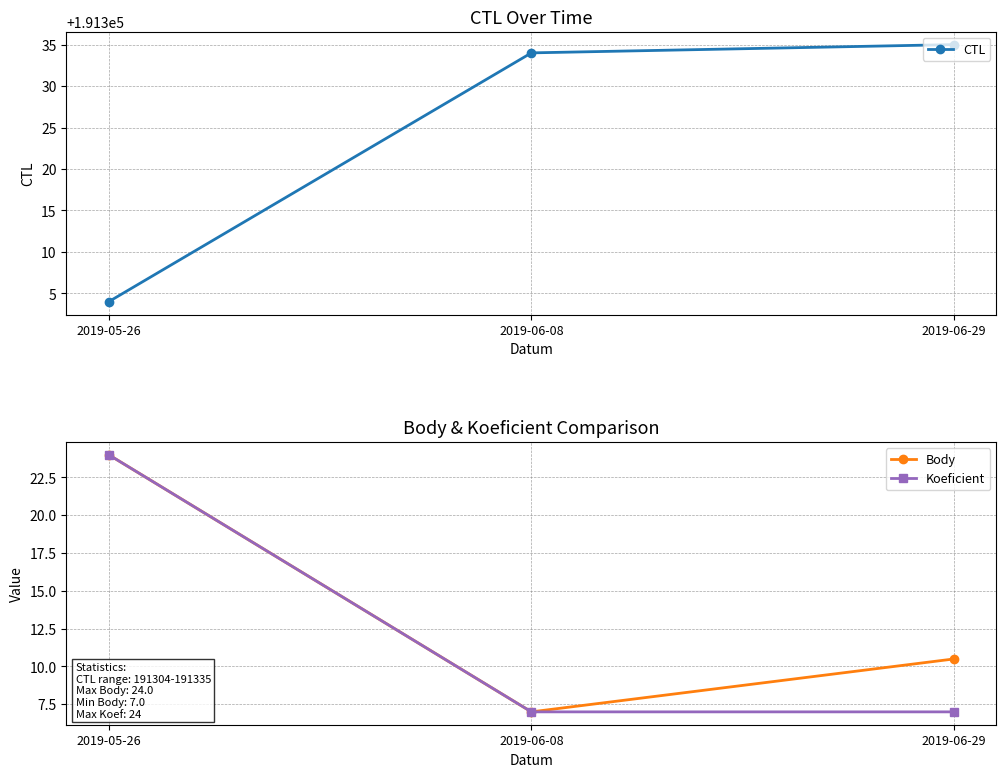

What is the value of the CTL point at the 1st from the left?

191304